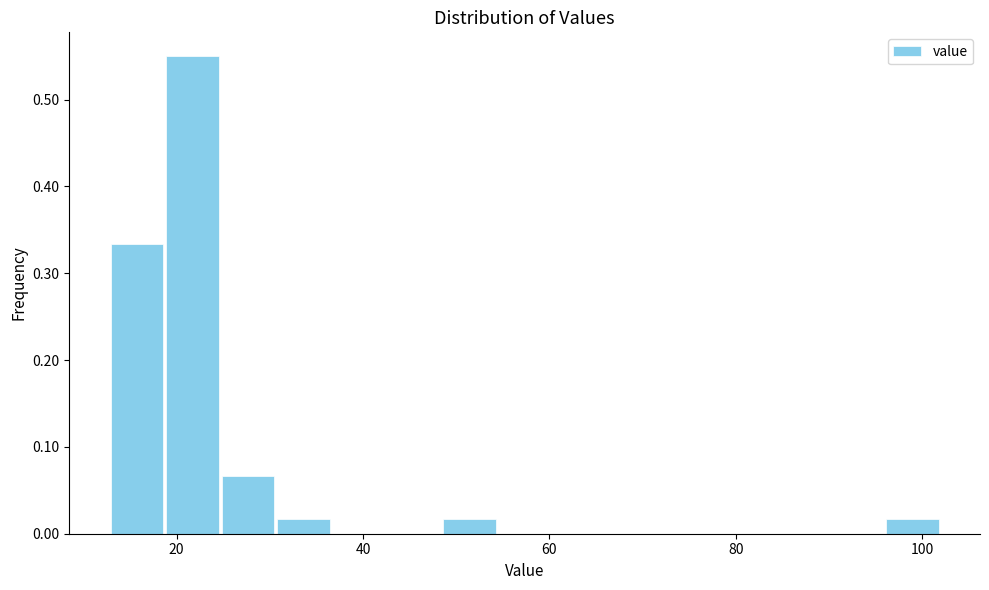

Read against the x-axis, roughly where is the centre of the tallest bar?

22